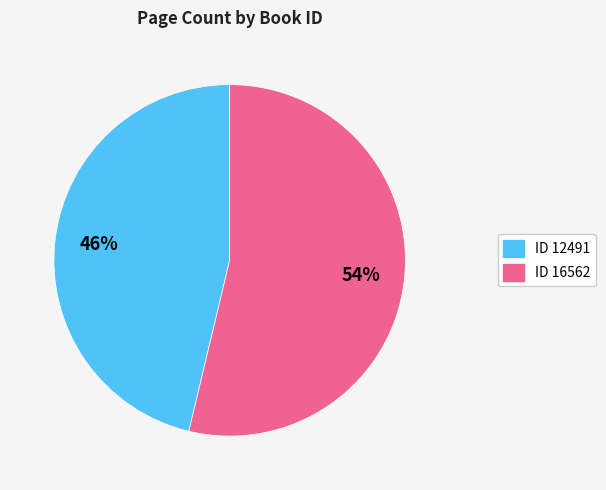

Is there any slice that represents more than half of the pie?

Yes